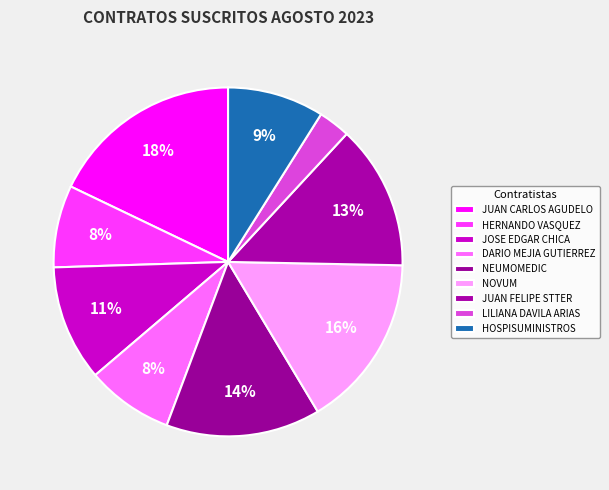

Is it true that NEUMOMEDIC is 20% of the pie?

False